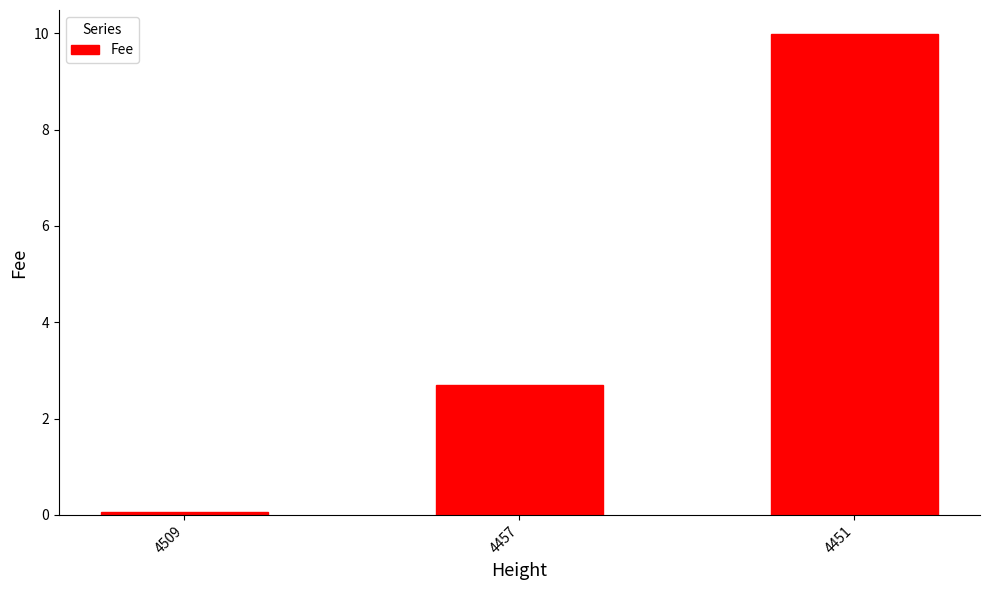

How many values exceed 2?

2